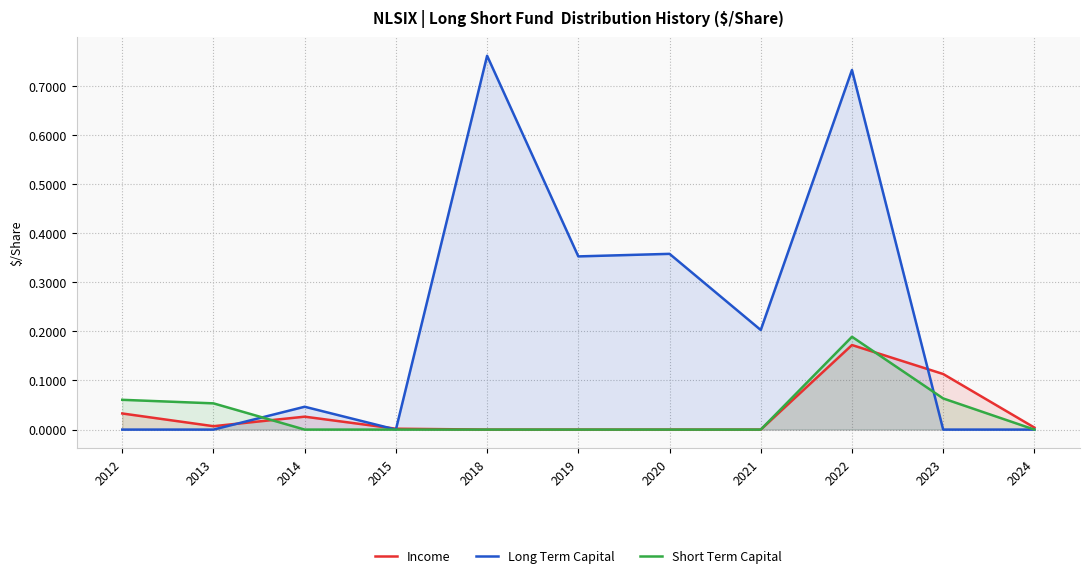

Which has a higher value, 2021 or 2015?

2015